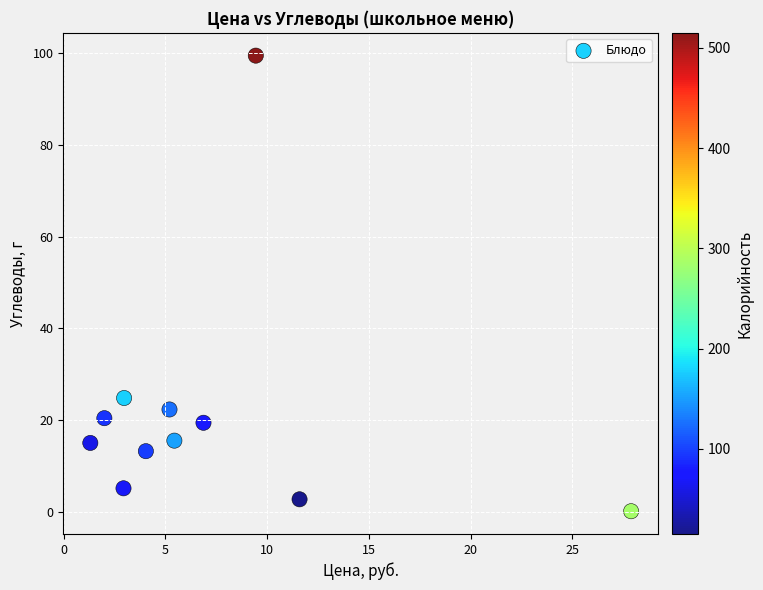

What Y value in the scatter plot is closest to 49?

24.8